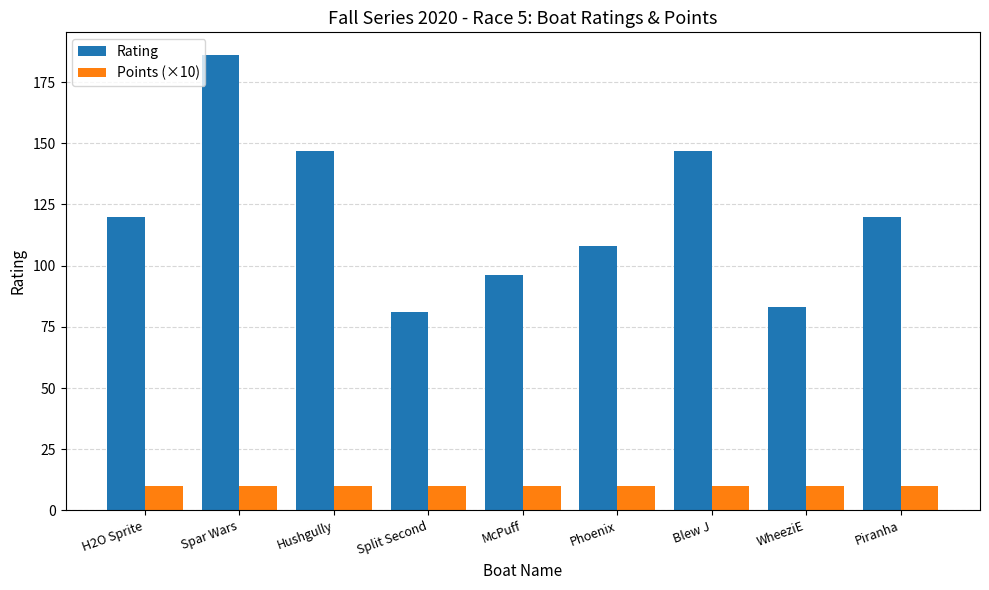

Is it true that Points (×10) equals 10 at Phoenix?

True